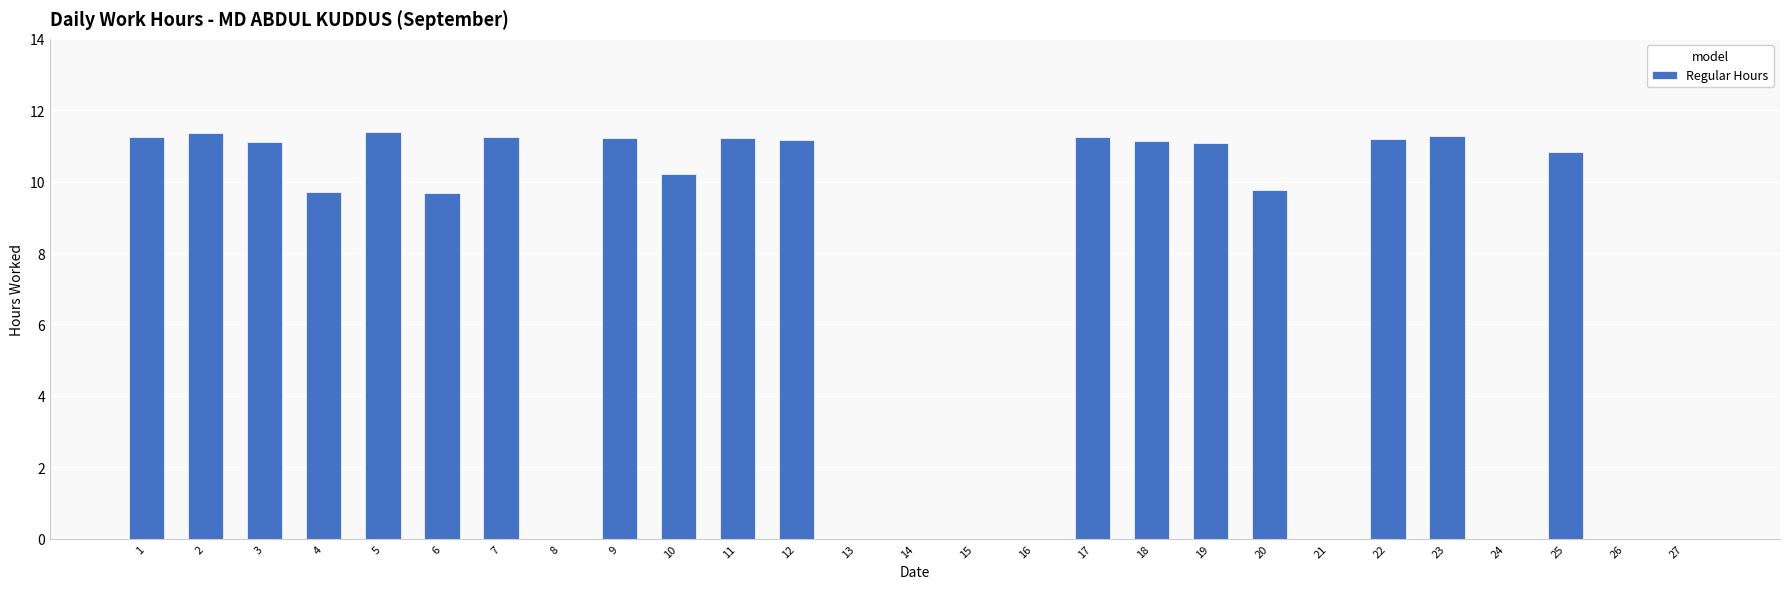

The value at 21 is -4.1. True or false?

False